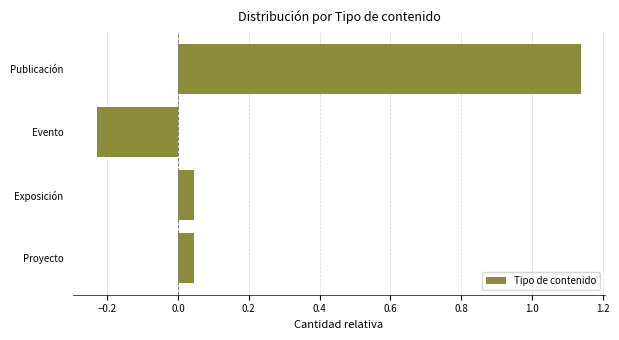

What is the change in value from Evento to Proyecto?

+0.3